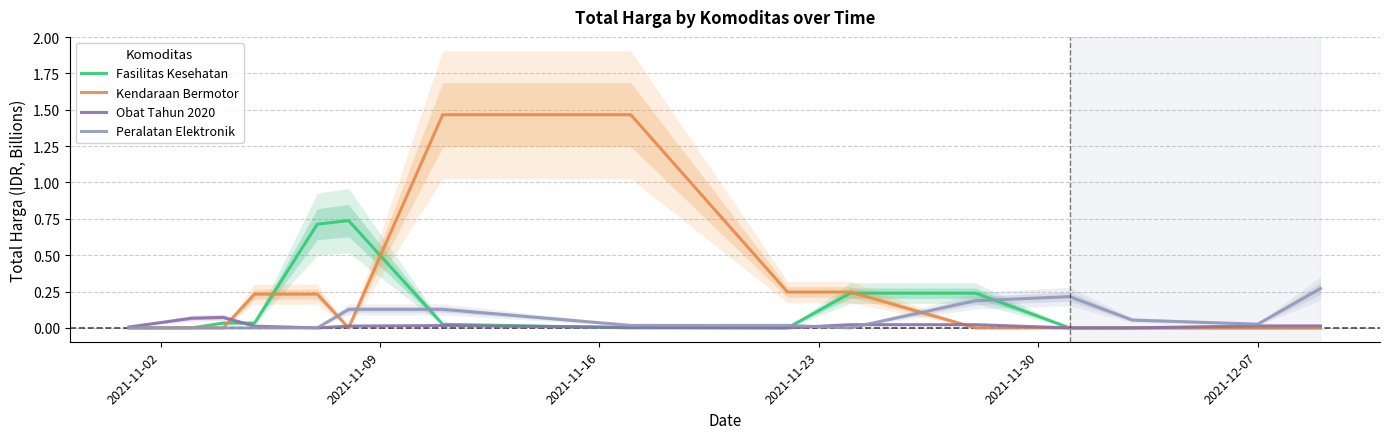

Reading left to right, transcribe all the data shown in this chart.

Fasilitas Kesehatan: 0.0	0.0	0.0	0.0	0.7	0.7	0.0	0.0	0.0	0.2	0.2	0.0	0.0	0.0	0.0
Kendaraan Bermotor: 0.0	0.0	0.0	0.2	0.2	0.0	1.5	1.5	0.2	0.2	0.0	0.0	0.0	0.0	0.0
Obat Tahun 2020: 0.0	0.1	0.1	0.0	0.0	0.0	0.0	0.0	0.0	0.0	0.0	0.0	0.0	0.0	0.0
Peralatan Elektronik: 0.0	0.0	0.0	0.0	0.0	0.1	0.1	0.0	0.0	0.0	0.2	0.2	0.1	0.0	0.3